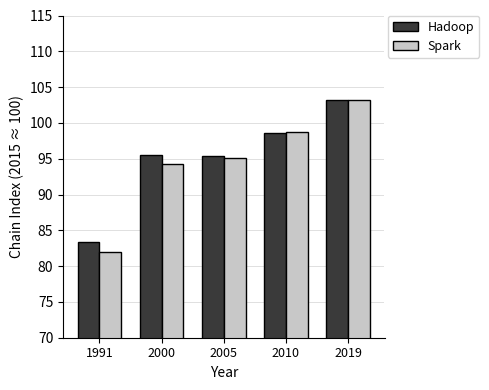

Which series has the widest spread of values?

Spark